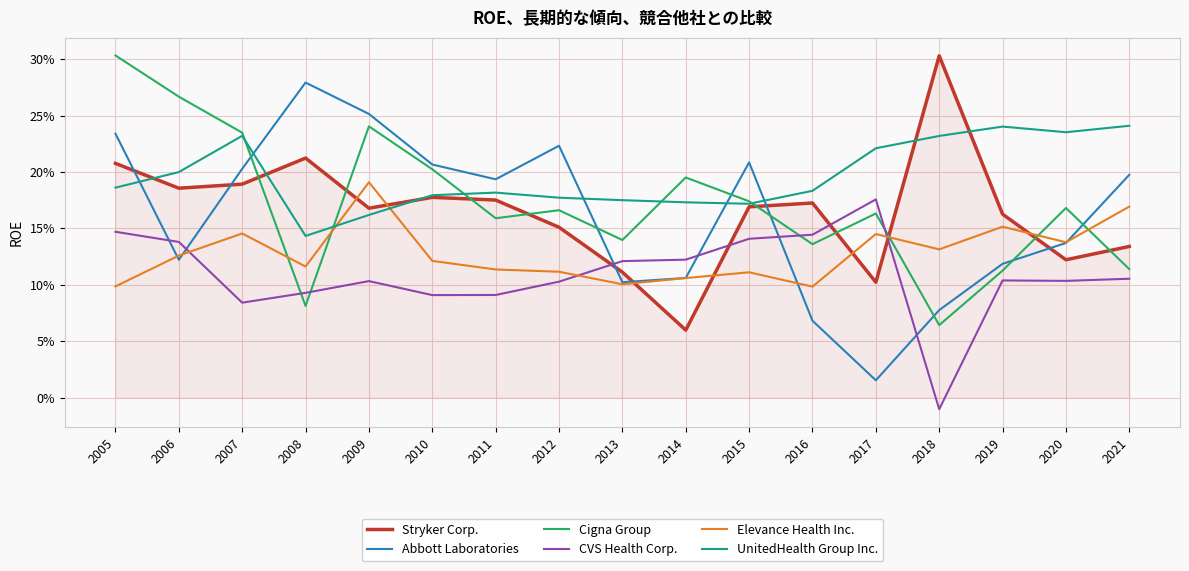

At which label does Stryker Corp. reach its peak?

2018